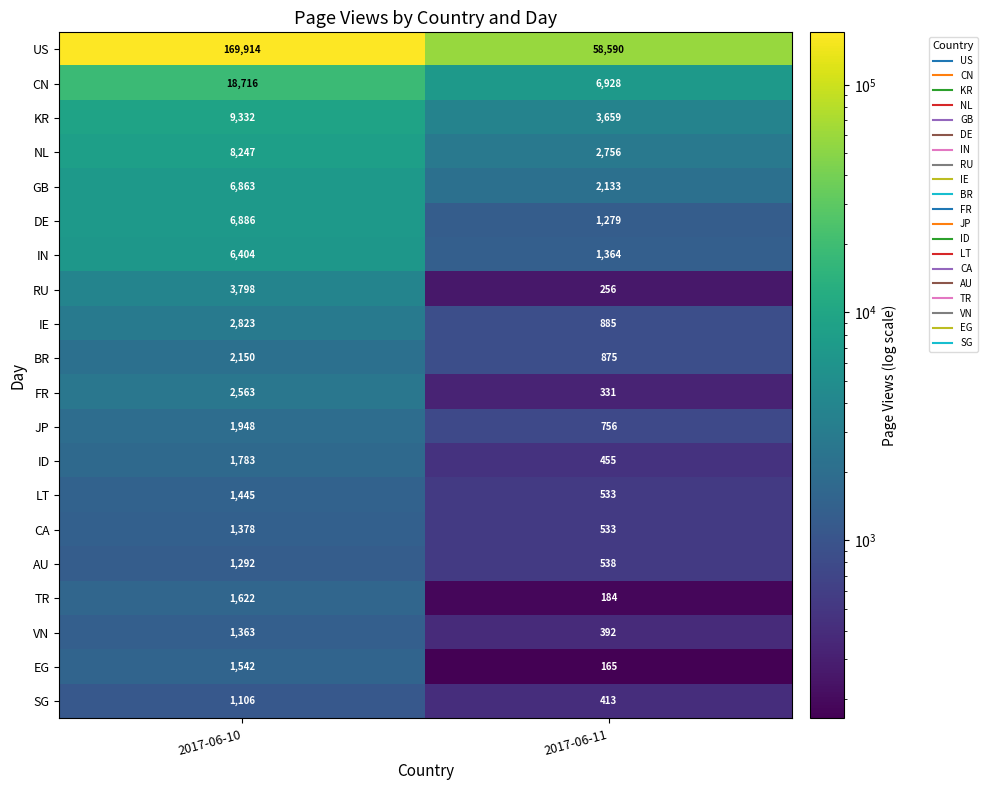

What is the total value across all series at 2017-06-11?

83025